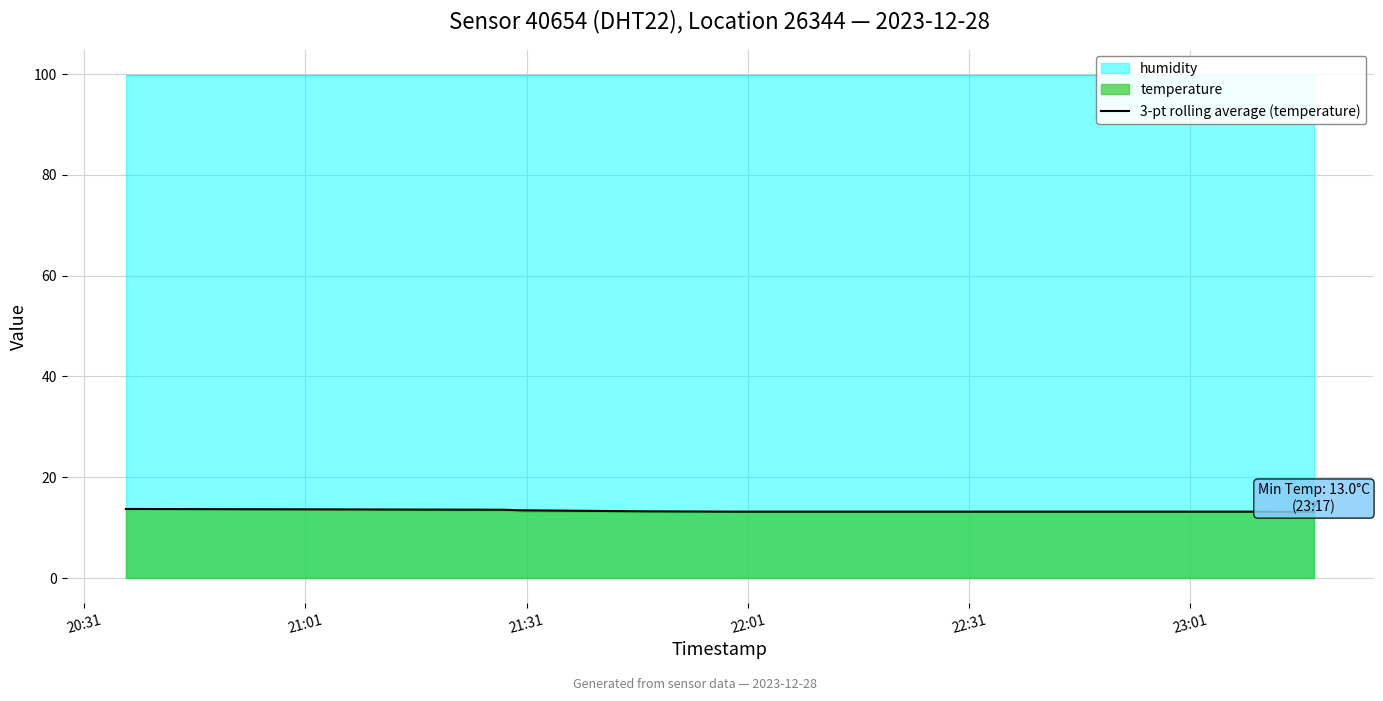

What is the maximum value for temperature?

13.7